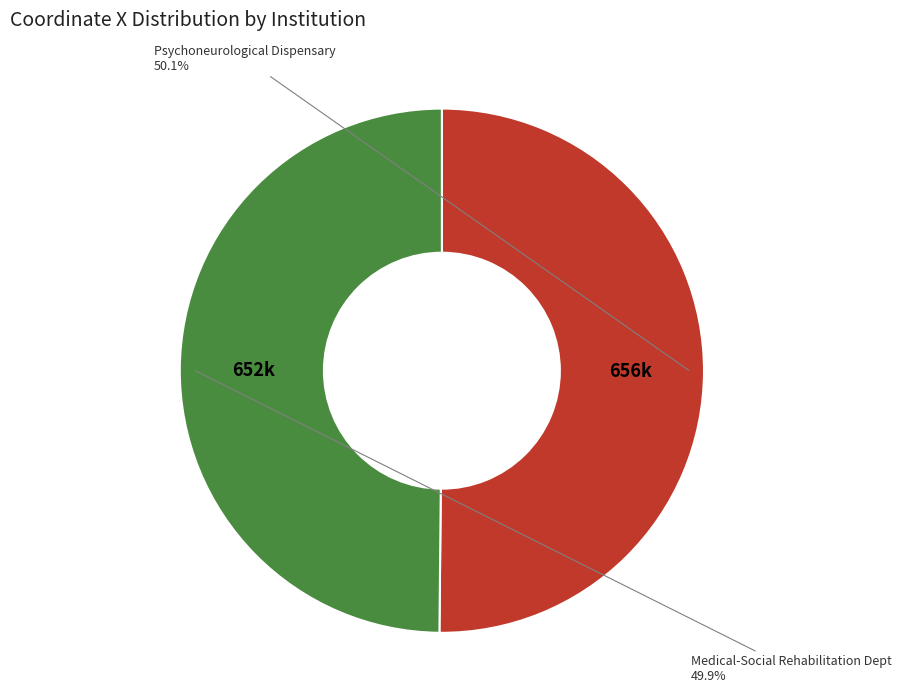

Is there any slice that represents more than half of the pie?

Yes